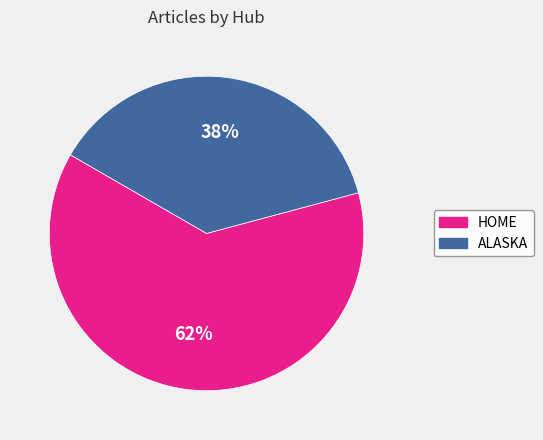

To the nearest percent, what is the average slice percentage?

50%